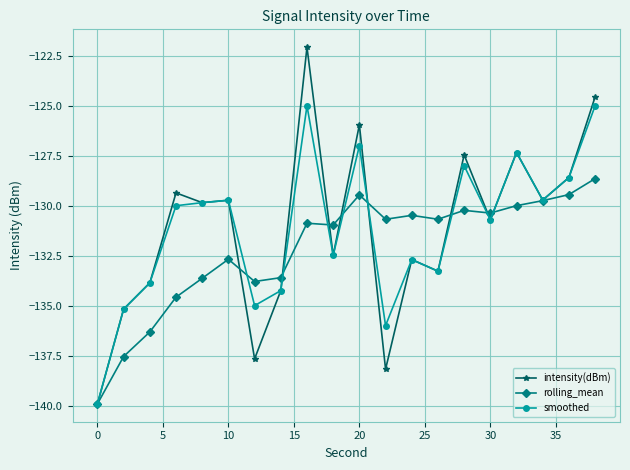

How many distinct data groups are displayed?

3